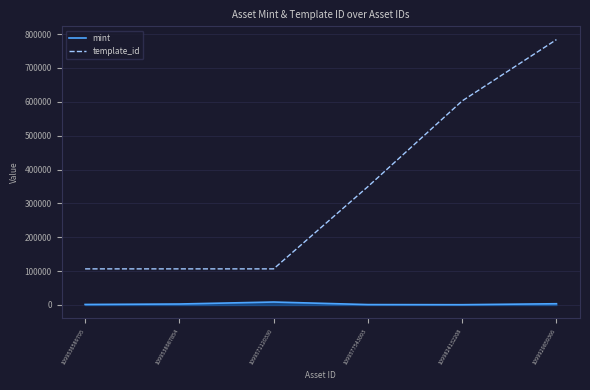

What is the sum of the mint values at 1099538987854 and 1099929859366?

6587